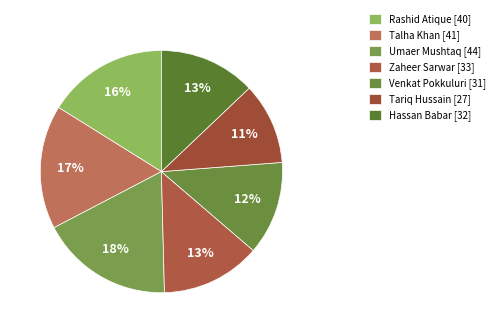

To the nearest percent, what percentage of the pie is Hassan Babar?

13%